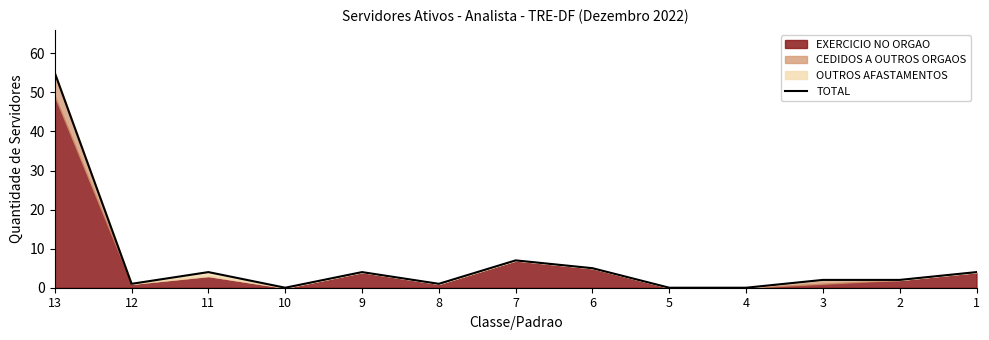

Where does the data first go above 2?

13